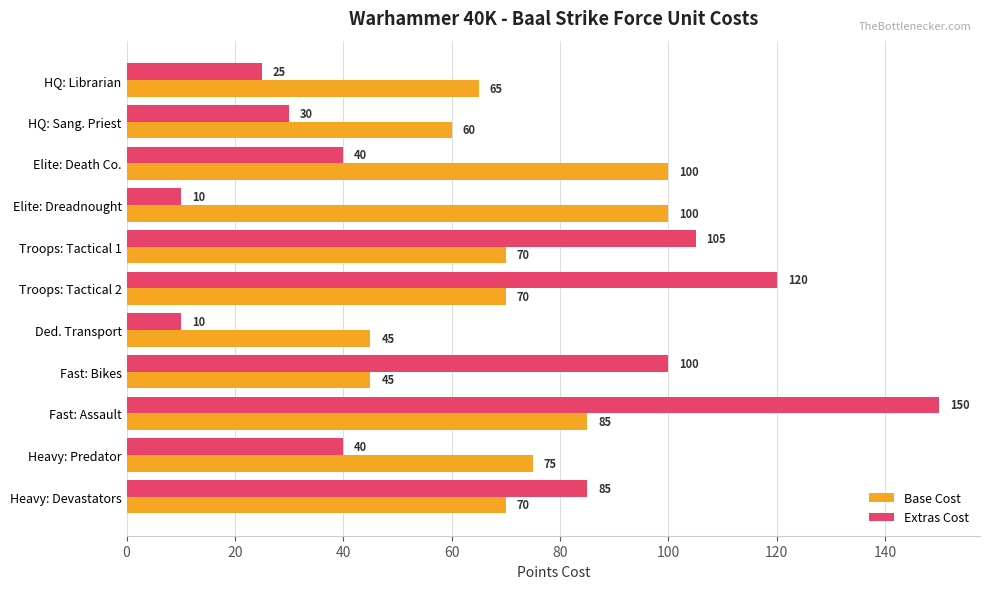

How many values in the Base Cost series are below 70?

4